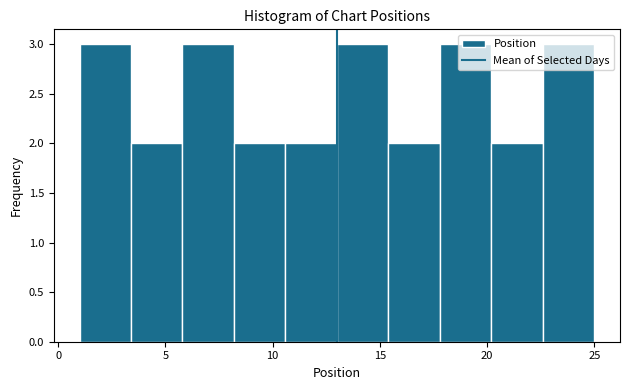

Reading left to right, list every bar in this chart as the range it spans on the x-axis followed by its height. Neither the bar edges nor the heights are printed on the chart, so give them approximately, as read against the axes.

1.0 to 3.4: 3
3.4 to 5.8: 2
5.8 to 8.2: 3
8.2 to 10.6: 2
10.6 to 13.0: 2
13.0 to 15.4: 3
15.4 to 17.8: 2
17.8 to 20.2: 3
20.2 to 22.6: 2
22.6 to 25.0: 3